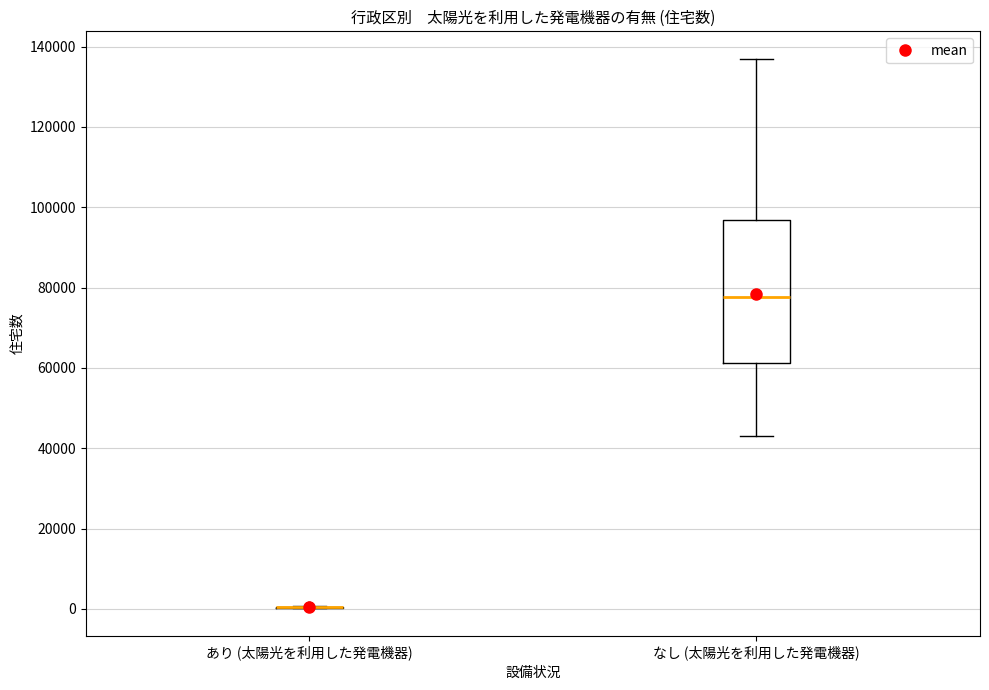

Comparing the boxes themselves (not the whiskers), which one is the tallest?

なし (太陽光を利用した発電機器)